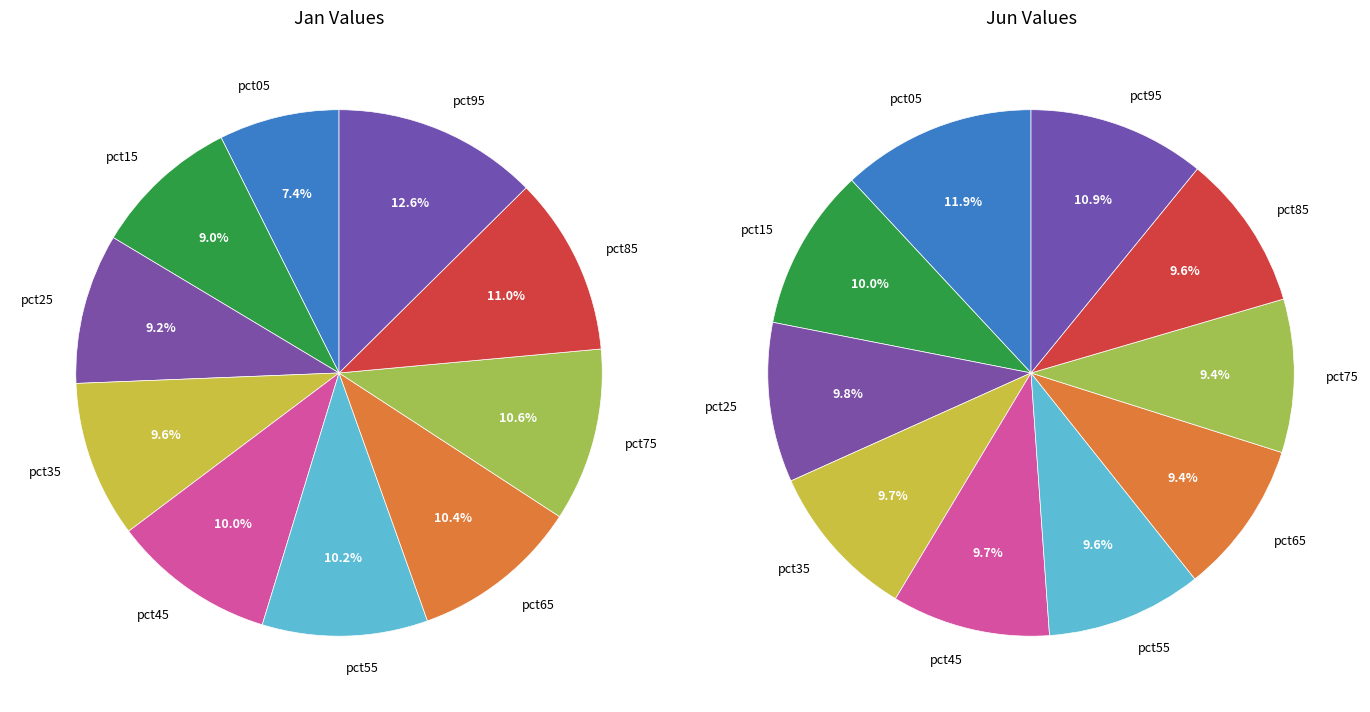

To the nearest percent, what percentage of the pie is pct65?

10%